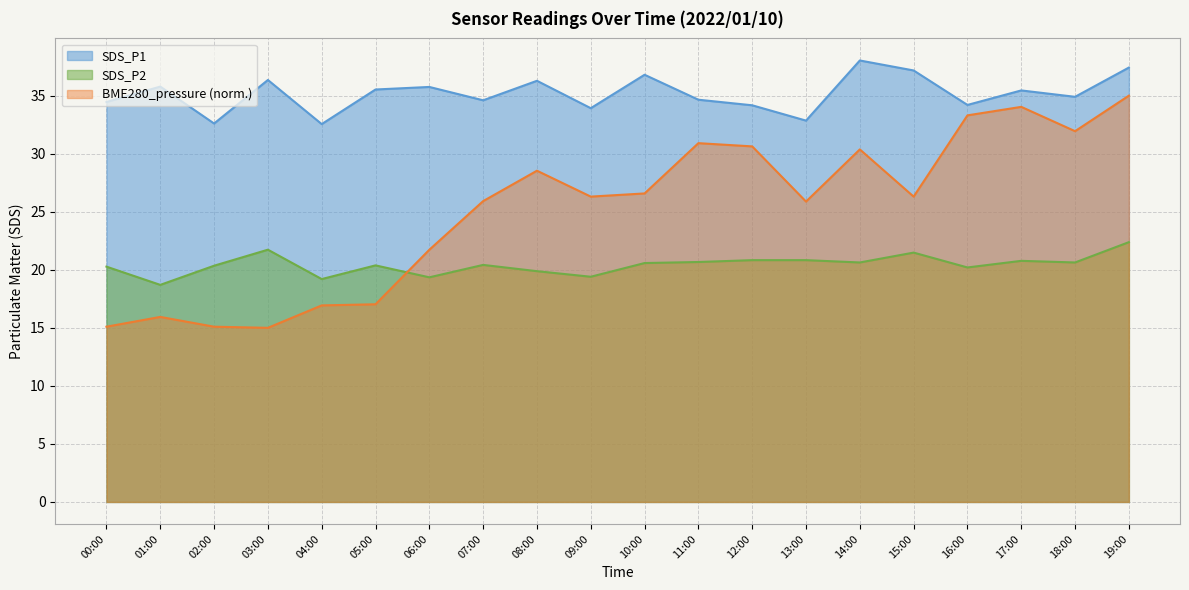

What is the difference between the maximum and minimum values in the SDS_P2 series?

3.7